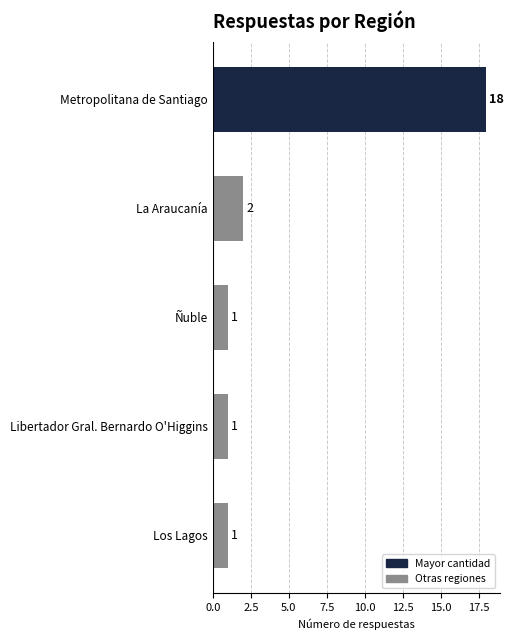

What is the change in value from Metropolitana de Santiago to Los Lagos?

-17